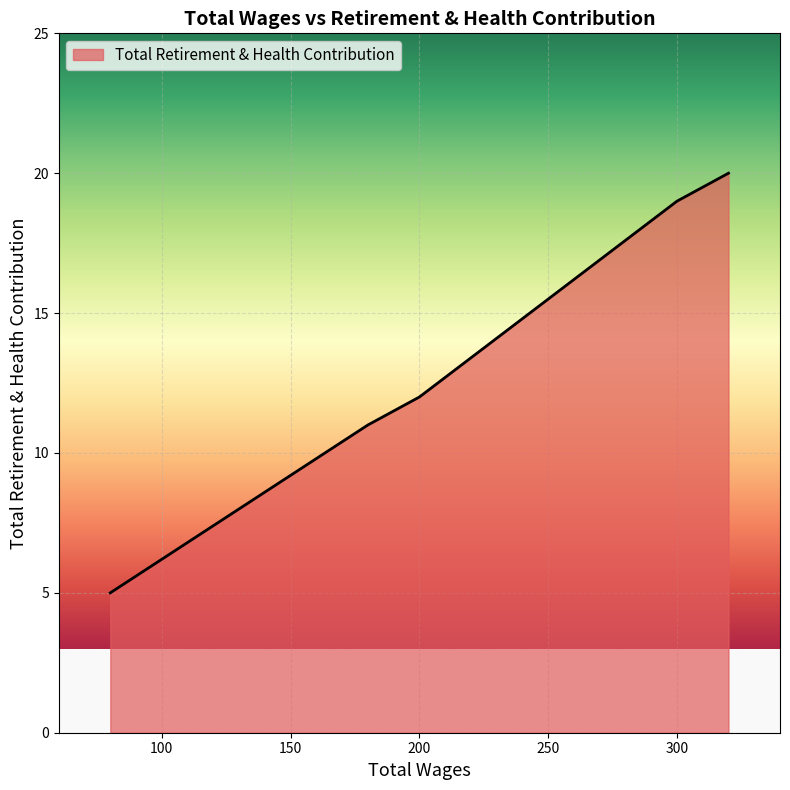

Which has a higher value, 180.0 or 300.0?

300.0